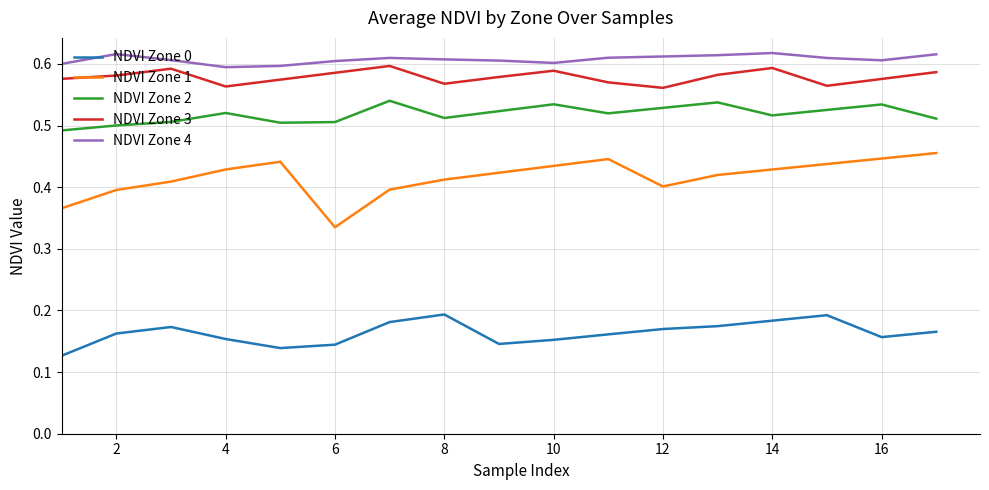

Which series has the largest total across all categories?

NDVI Zone 4